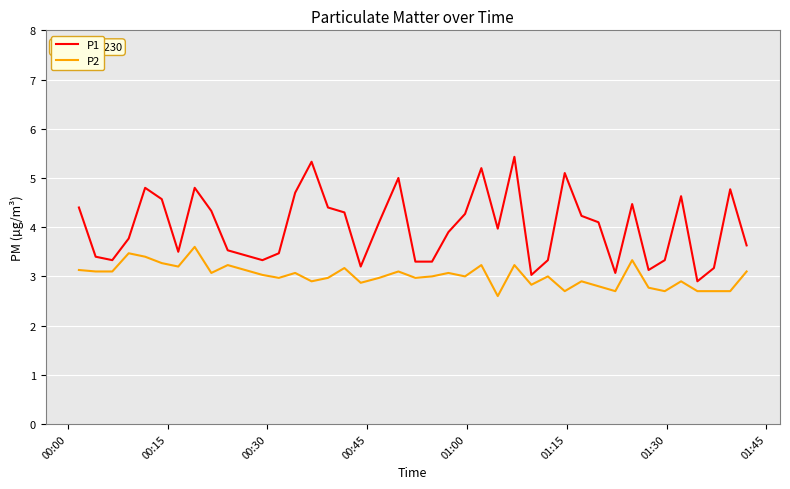

What is the difference between the maximum and minimum values in the P1 series?

2.5